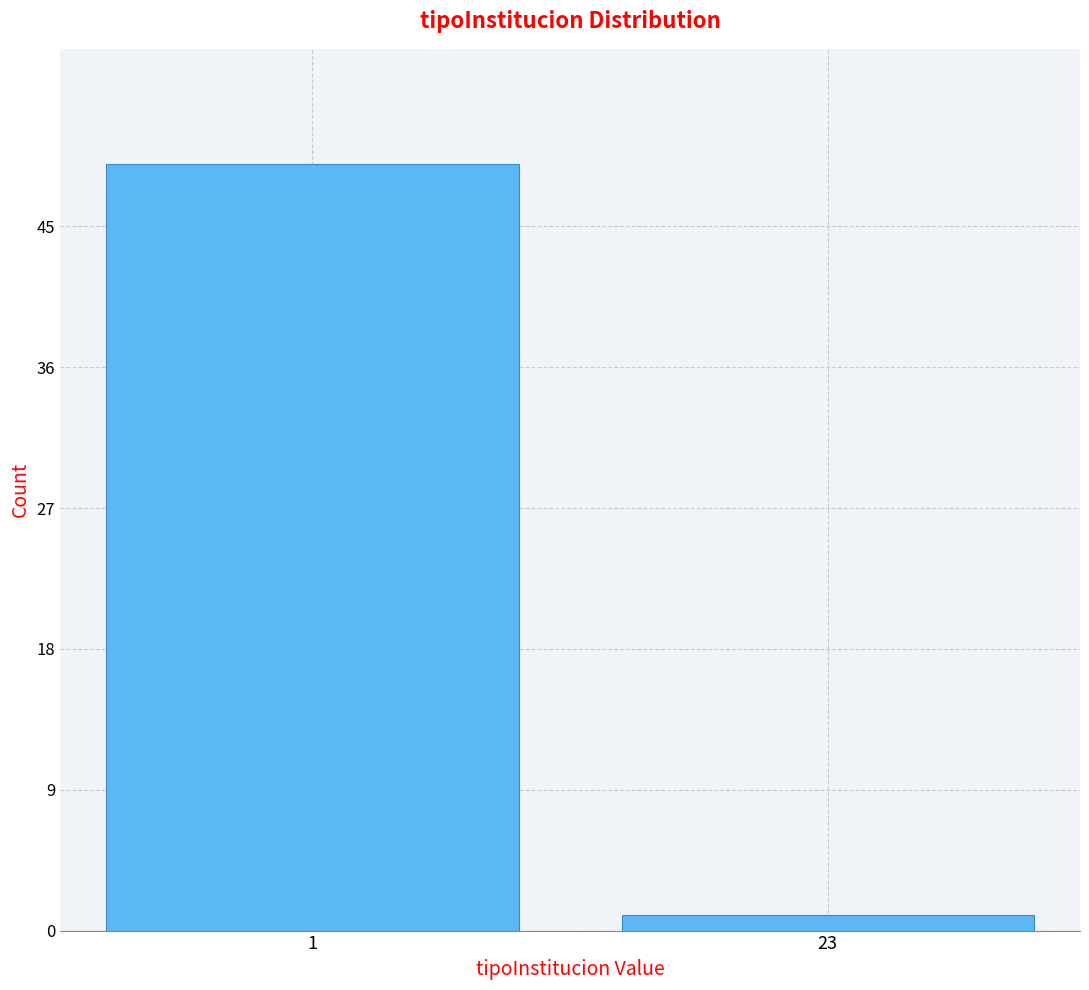

Reading right to left, list all the values displayed in this chart.

23=1	1=49